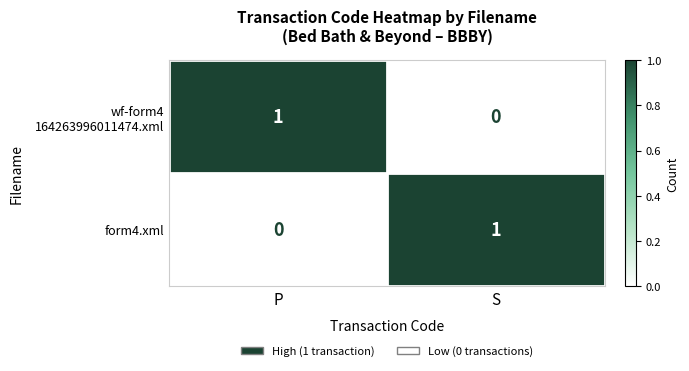

What is the total value across all series at S?

1